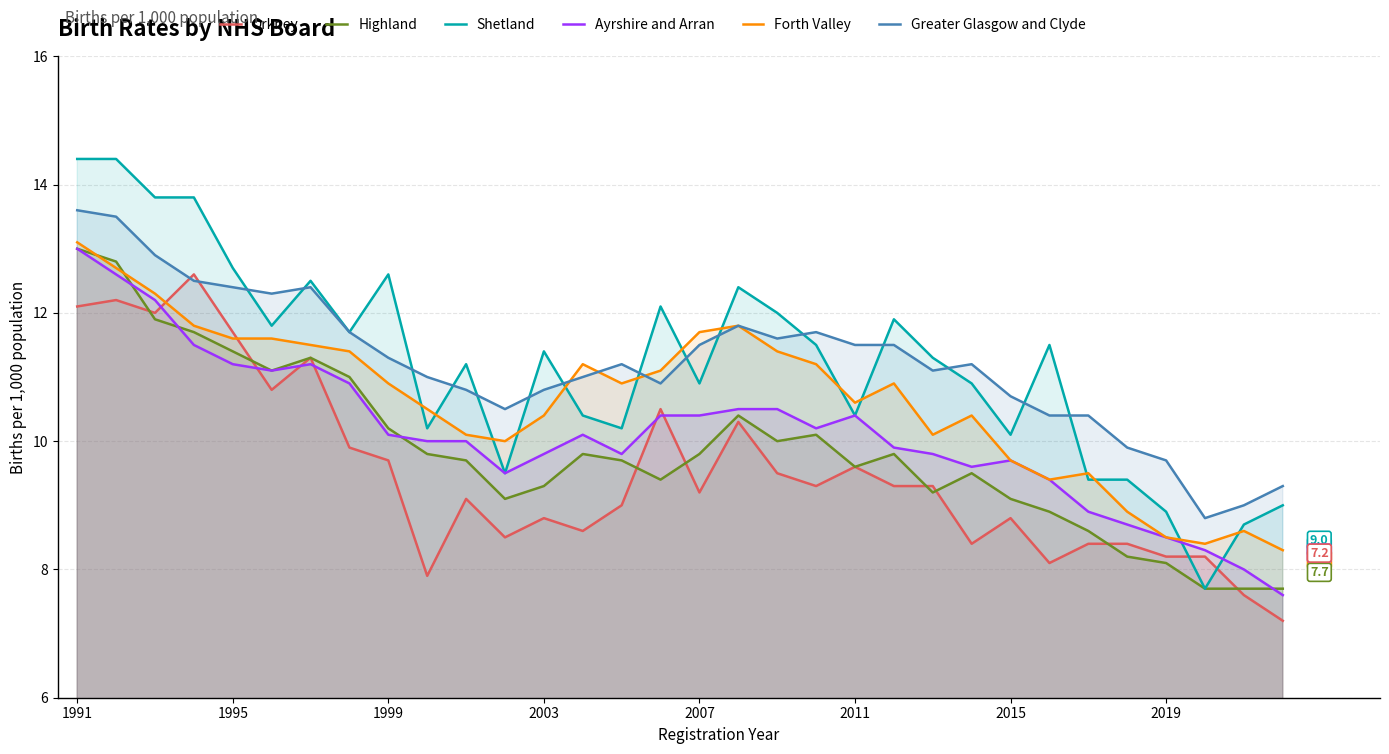

At which label does Ayrshire and Arran reach its peak?

1991